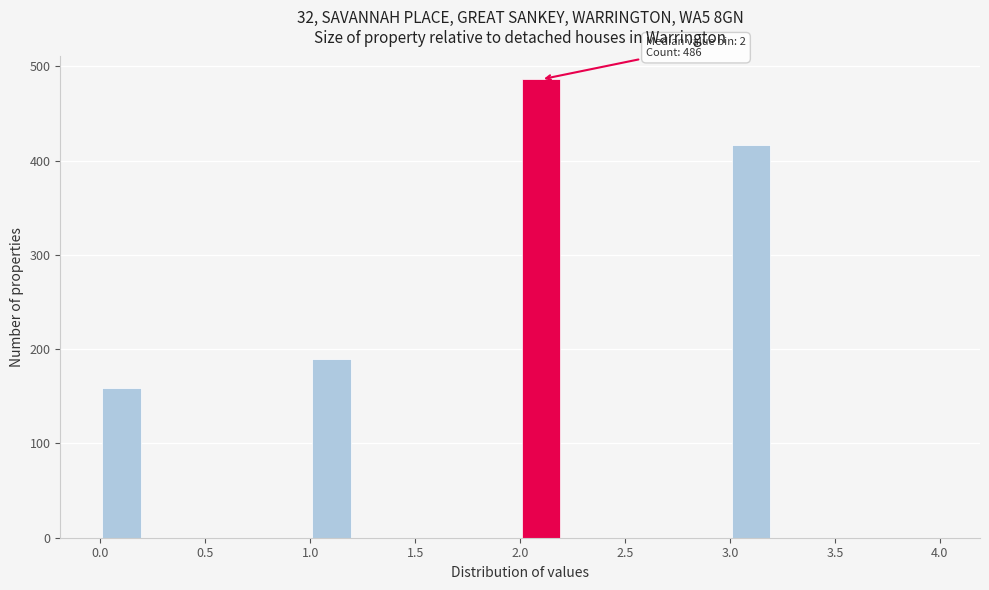

Over which range of the x-axis is the bar tallest?

2.0 to 2.2